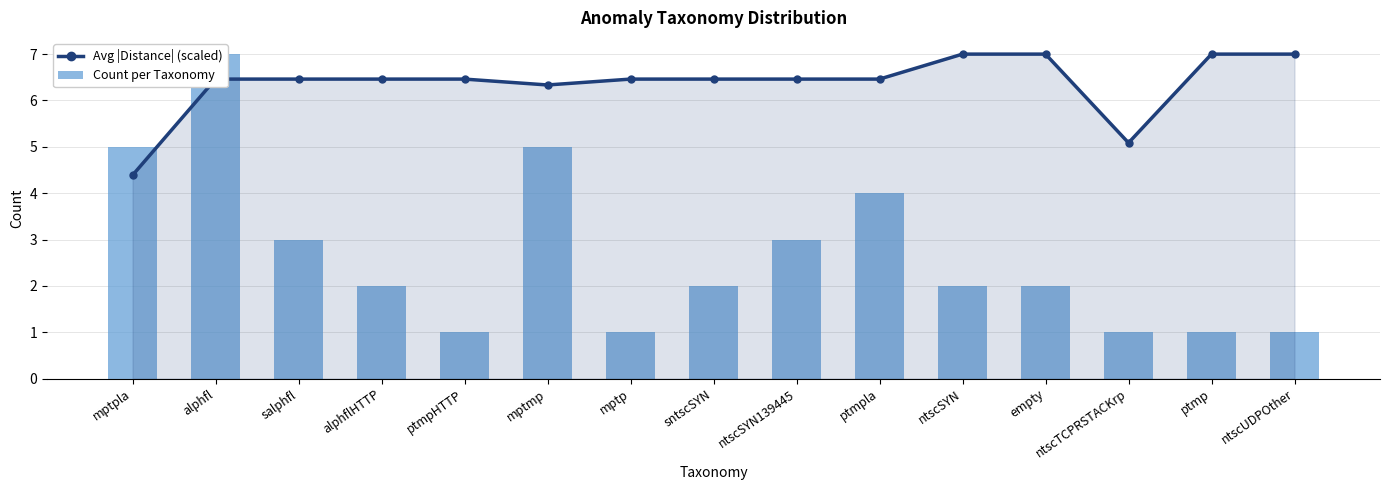

Rank the categories by Count per Taxonomy value from lowest to highest.

ptmpHTTP, mptp, ntscTCPRSTACKrp, ptmp, ntscUDPOther, alphflHTTP, sntscSYN, ntscSYN, empty, salphfl, ntscSYN139445, ptmpla, mptpla, mptmp, alphfl